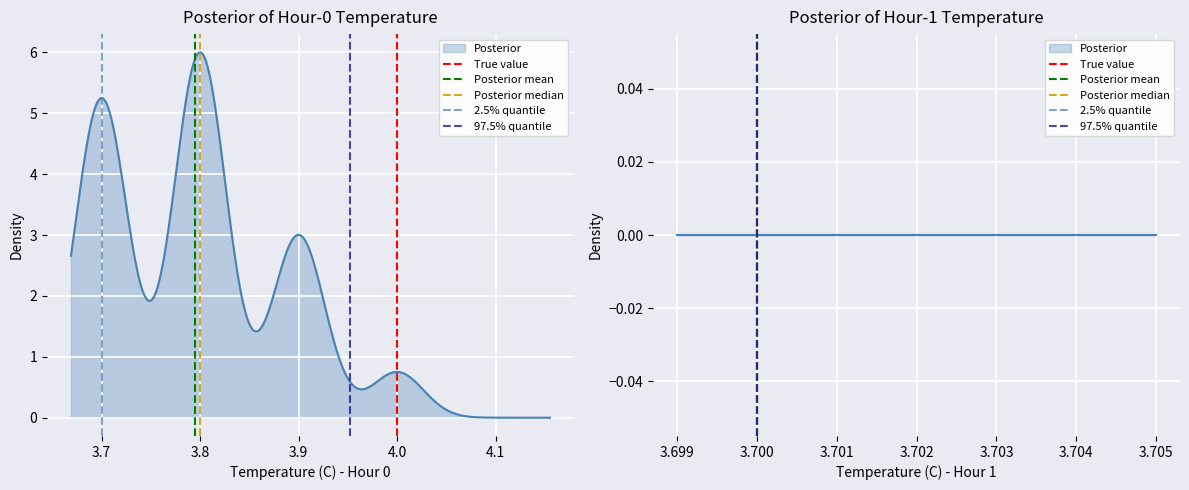

Which has a higher value, 3.7 or 3.6?

3.7